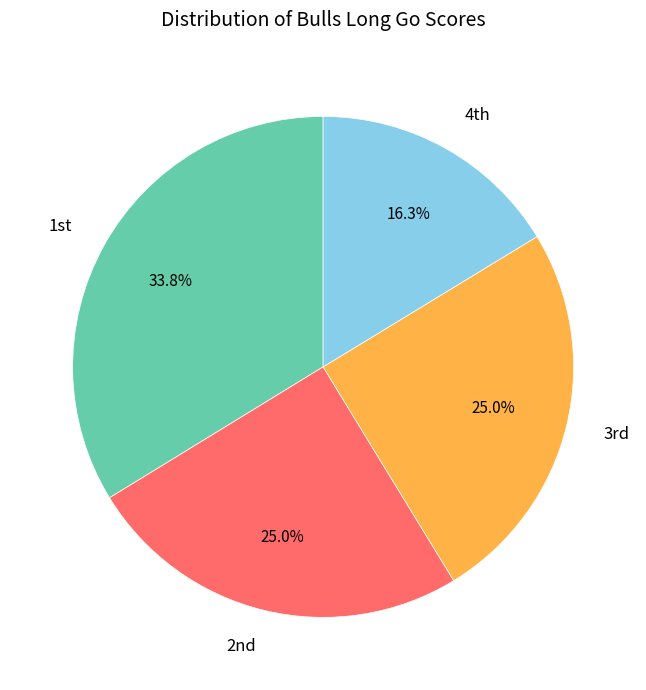

Which category has the smallest portion of the pie?

4th